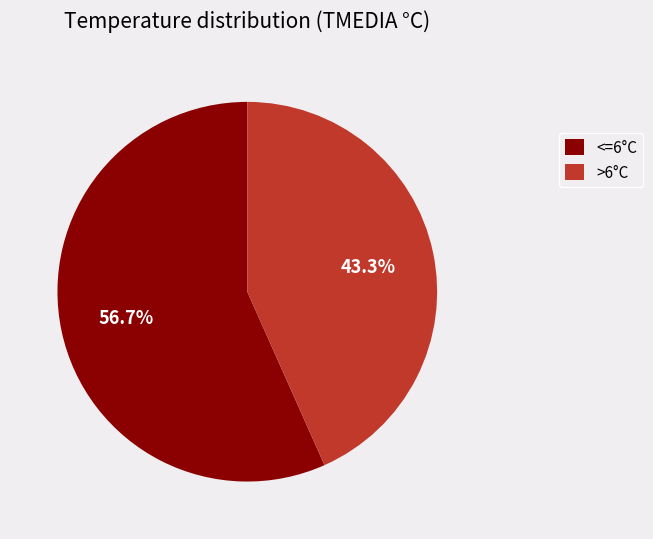

What percentage do <=6°C and >6°C together represent?

100.0%